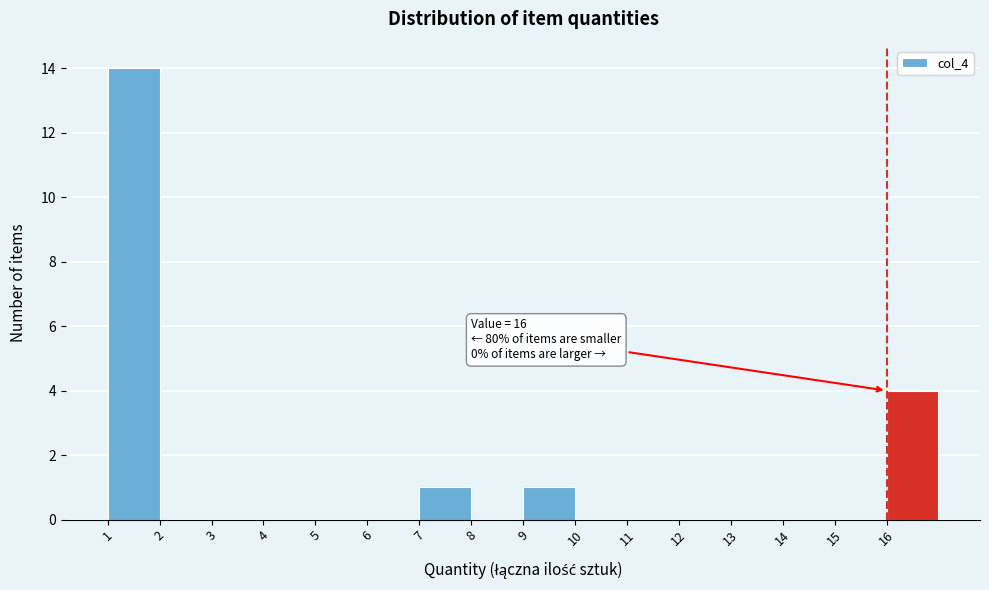

Over which range of the x-axis is the bar tallest?

1 to 2